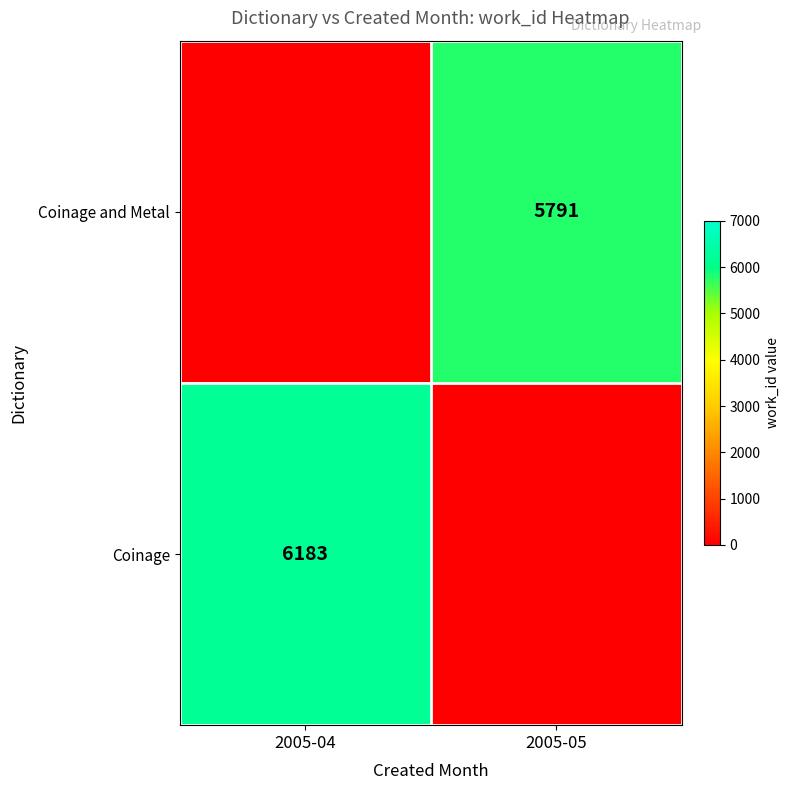

Which has a higher value, 2005-04 or 2005-05?

2005-05